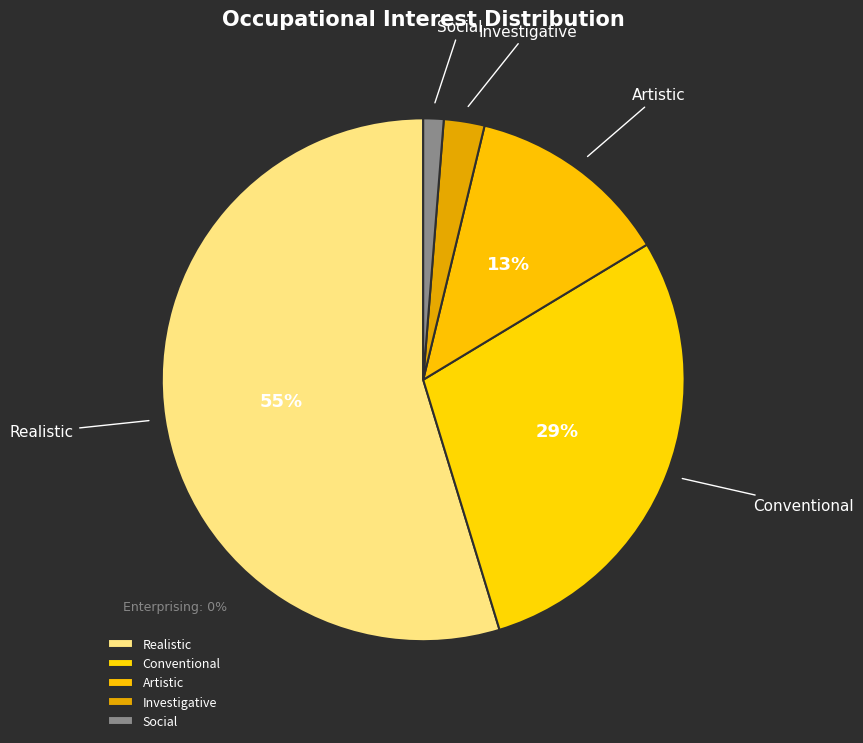

True or false: Artistic accounts for 13% of the total.

True